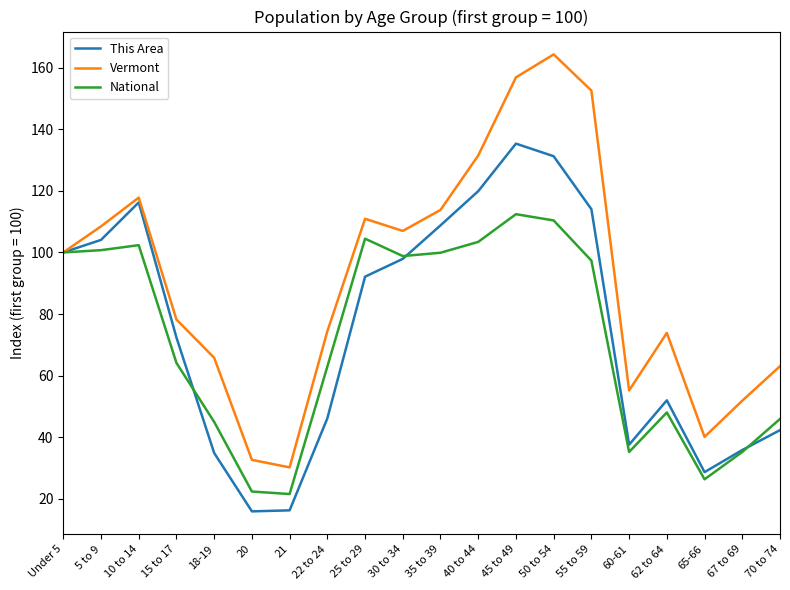

At how many categories does at least one series exceed 71?

13